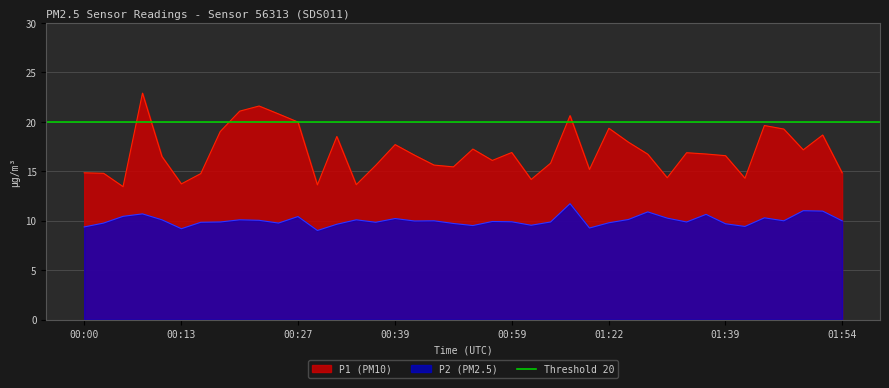

At which label is P2 closest to 10?

00:47